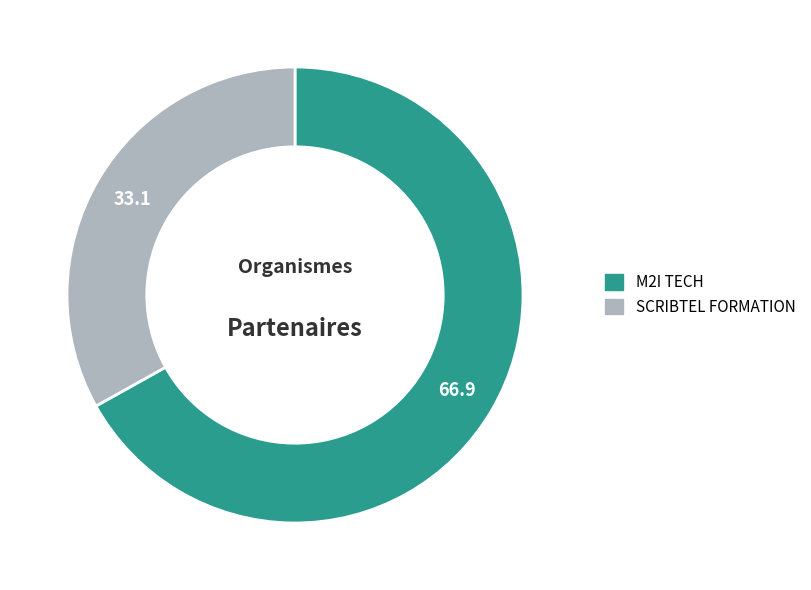

What is the ratio of the value at M2I TECH to the value at SCRIBTEL FORMATION?

2.0